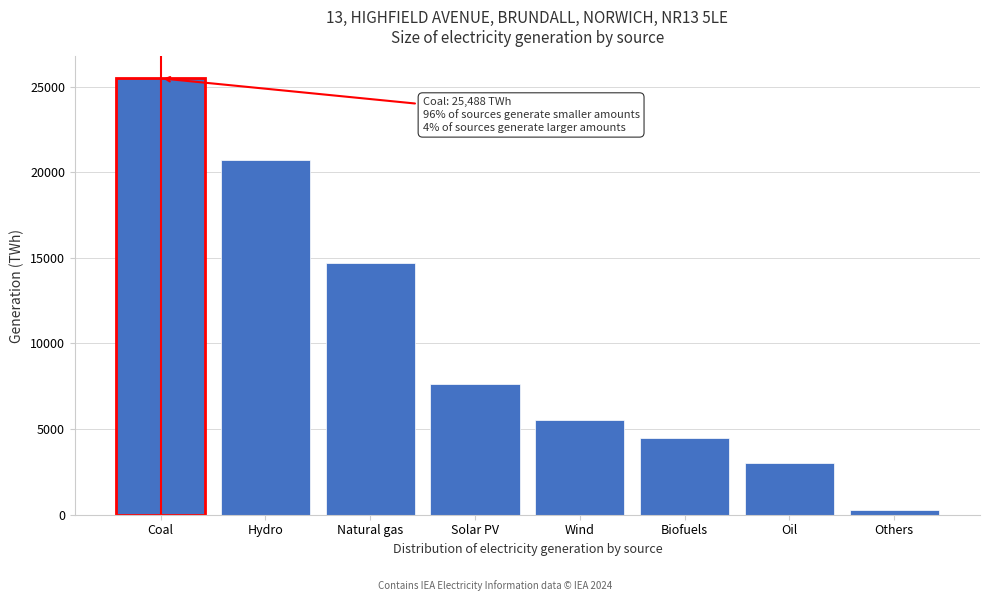

Reading left to right, extract all data points from this chart.

Coal=25488	Hydro=20715	Natural gas=14716	Solar PV=7619	Wind=5524	Biofuels=4494	Oil=3048	Others=247